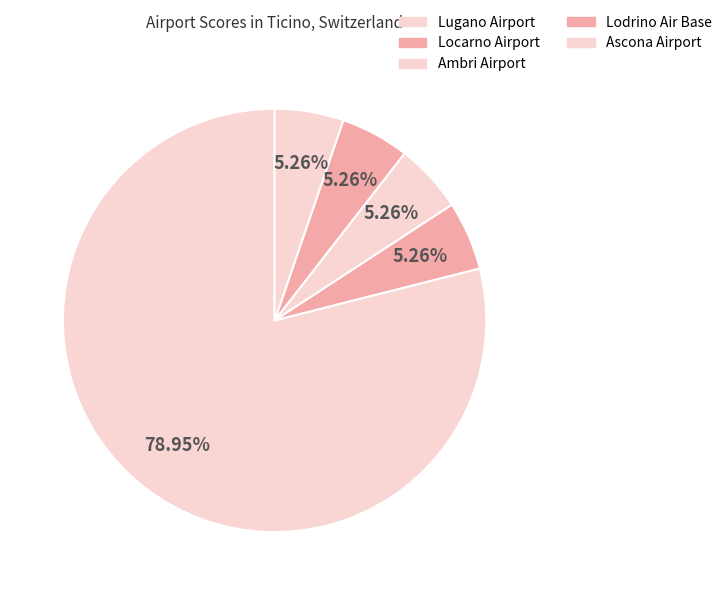

The Ascona Airport slice represents 18% of the pie. True or false?

False